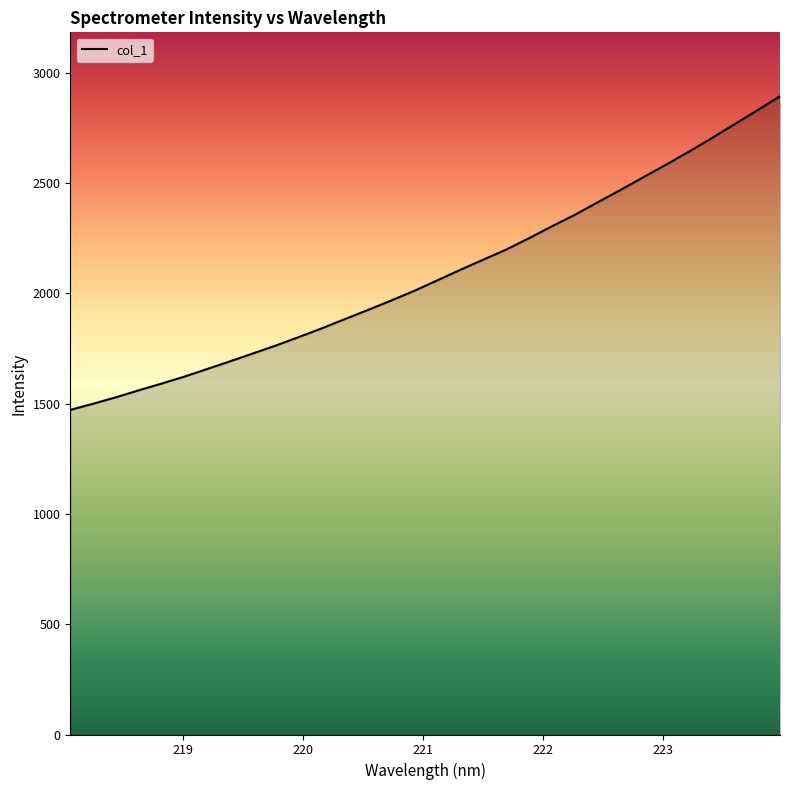

What is the greatest value displayed?

2893.4